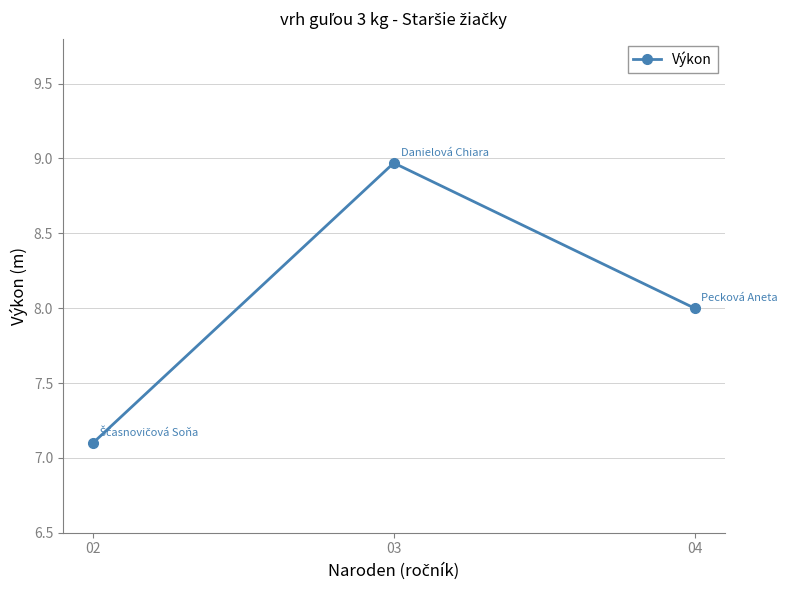

Is it true that the value at 03 is 9.0?

True